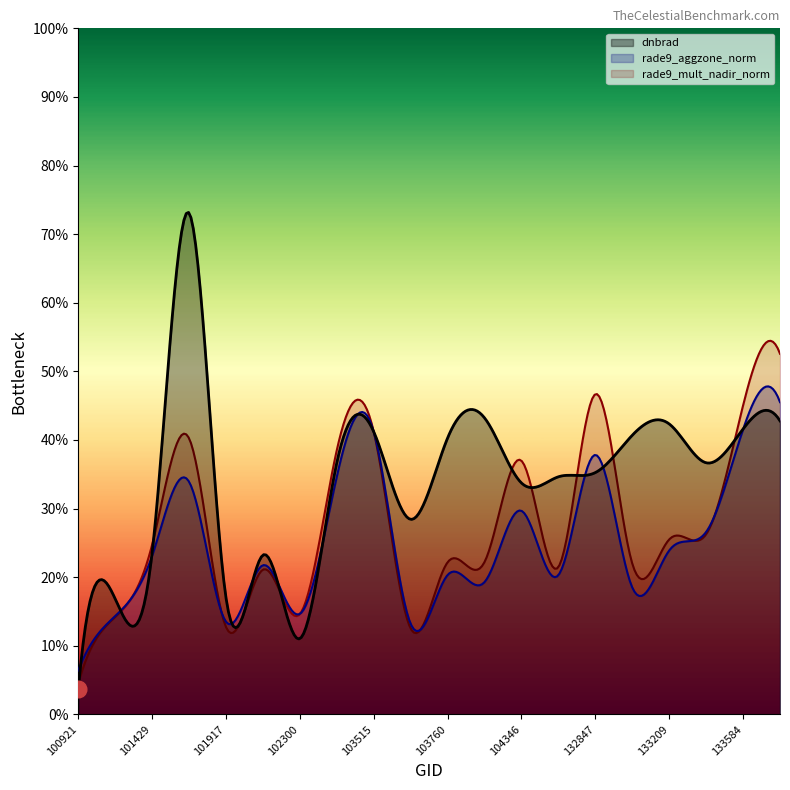

What are all the series names shown in the legend?

dnbrad, rade9_aggzone_norm, rade9_mult_nadir_norm